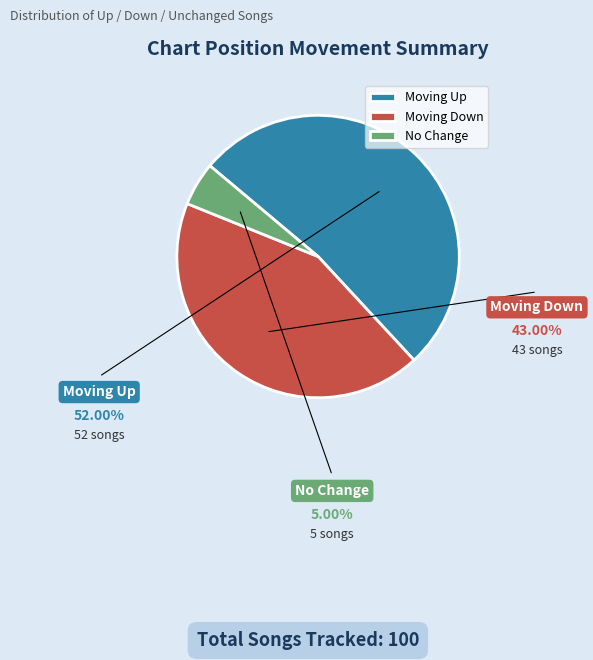

Which category accounts for the majority?

up